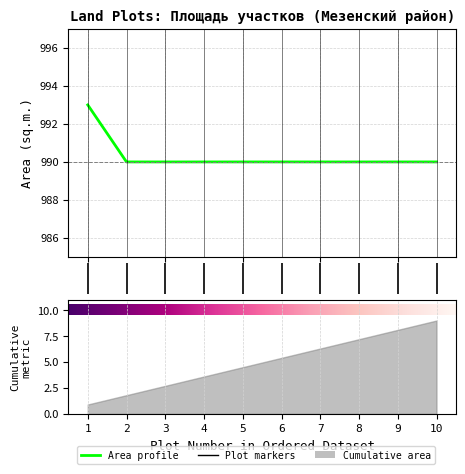

What is the value of the 5th point from the left?

990